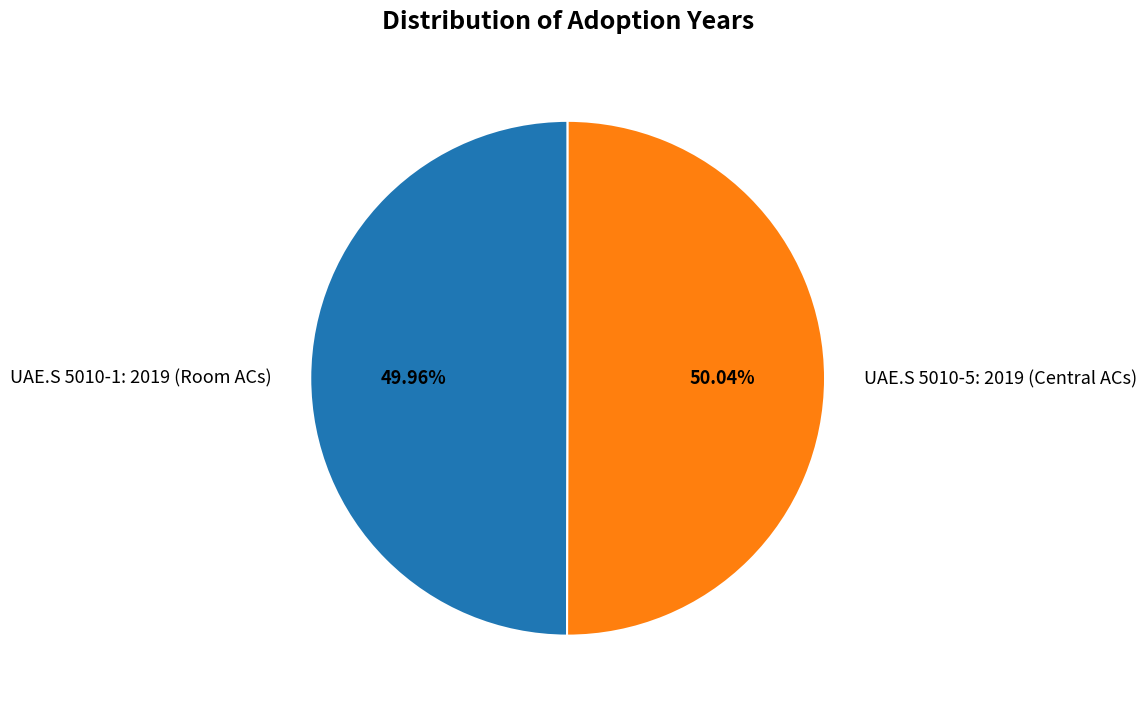

What is the ratio of the value at UAE.S 5010-5: 2019 (Central ACs) to the value at UAE.S 5010-1: 2019 (Room ACs)?

1.0